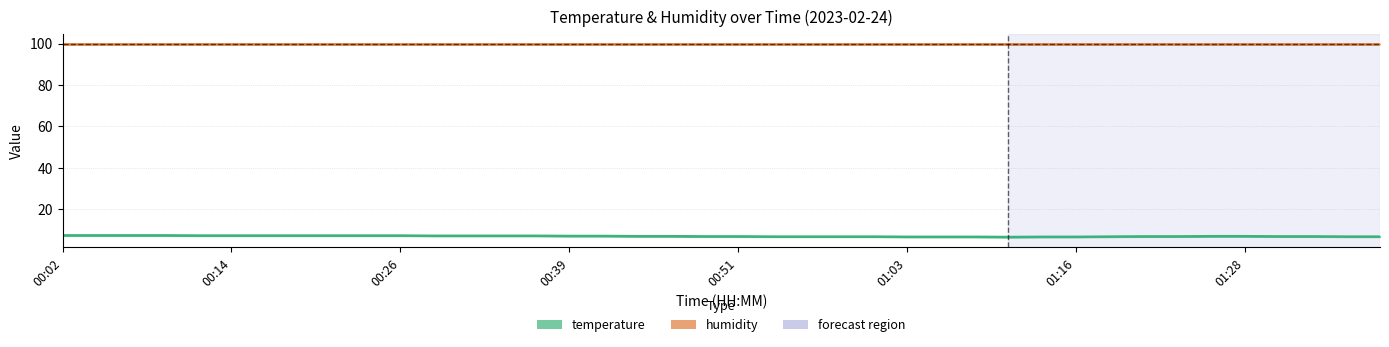

How many temperature values are between 6 and 7?

25